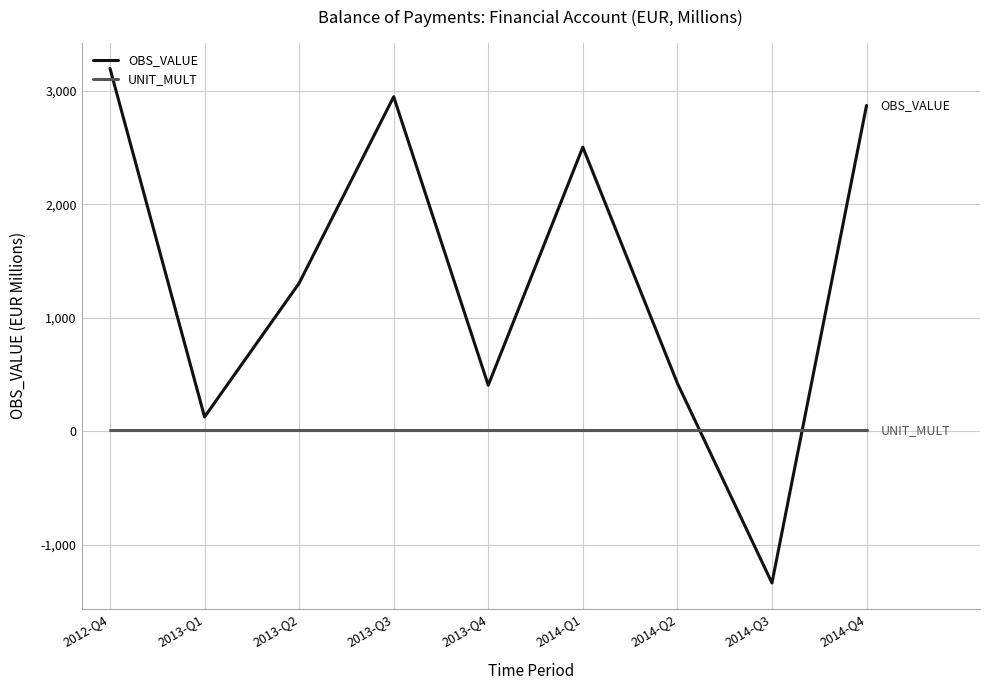

Between 2012-Q4 and 2013-Q4, which series saw the biggest shift?

OBS_VALUE